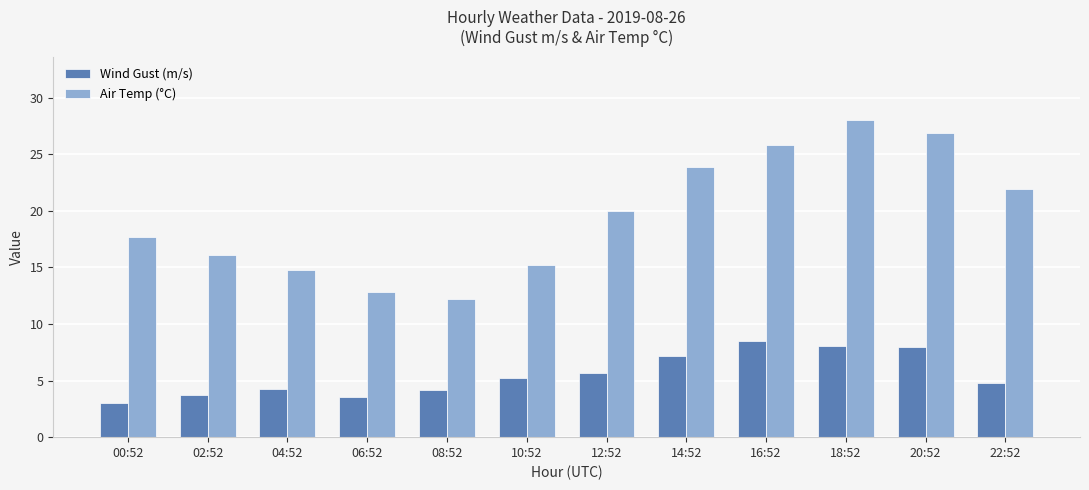

What is the difference between the highest and lowest values at 00:52?

14.7